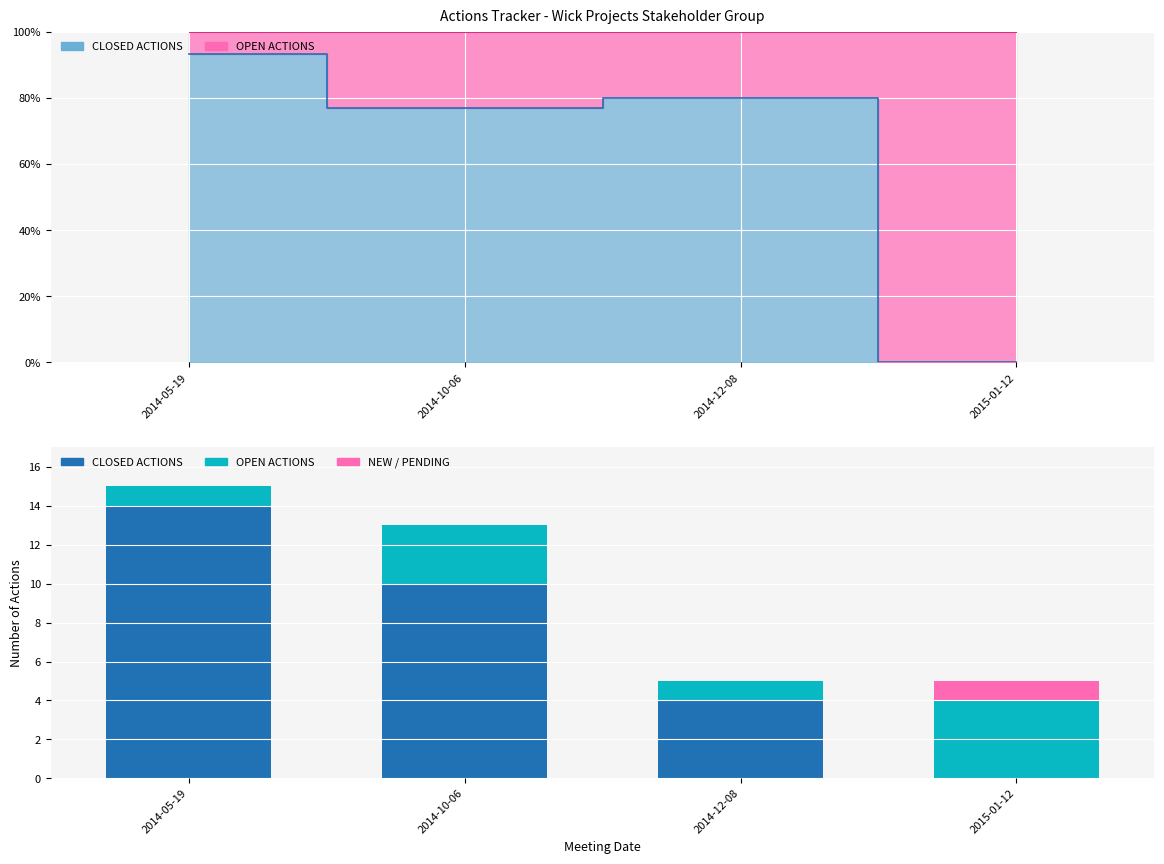

What is the approximate value of CLOSED ACTIONS at 2014-05-19?

14